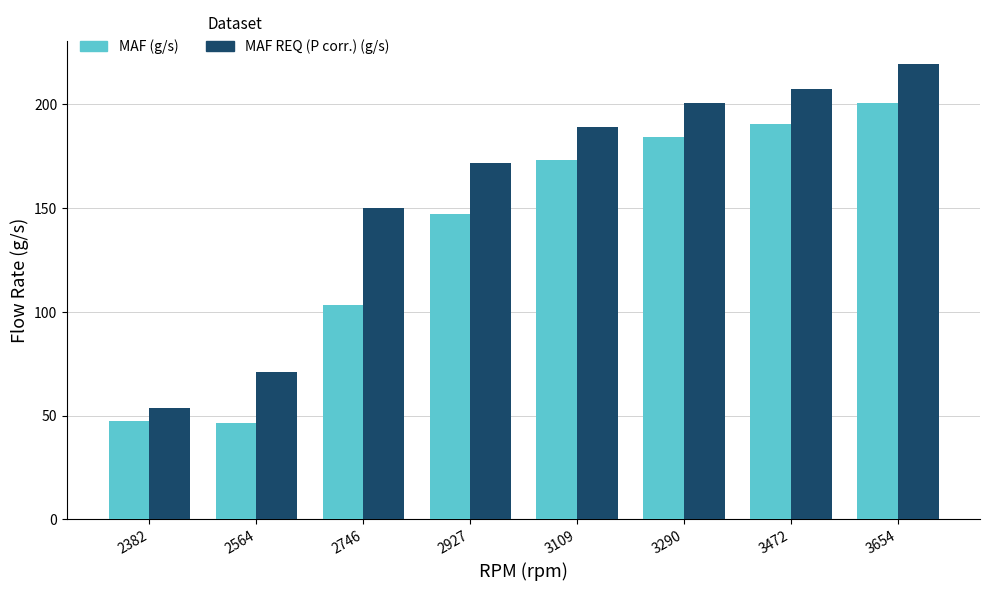

What is the difference between the MAF REQ (P corr.) (g/s) values at 2382 and 2564?

17.0